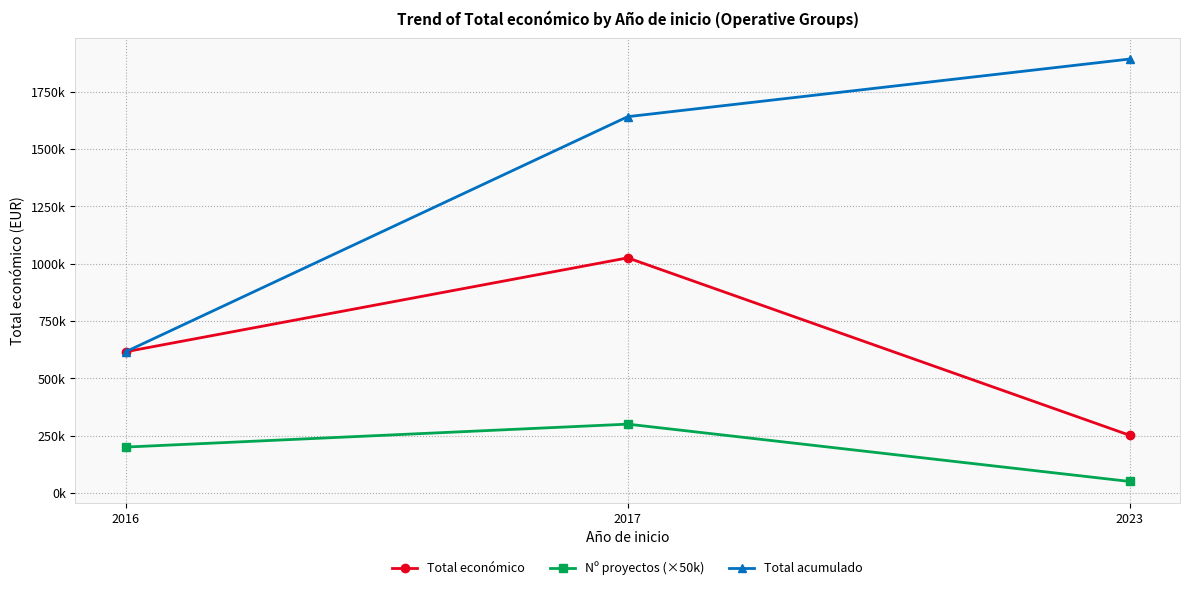

What is the average value of the Nº proyectos (×50k) series?

183333